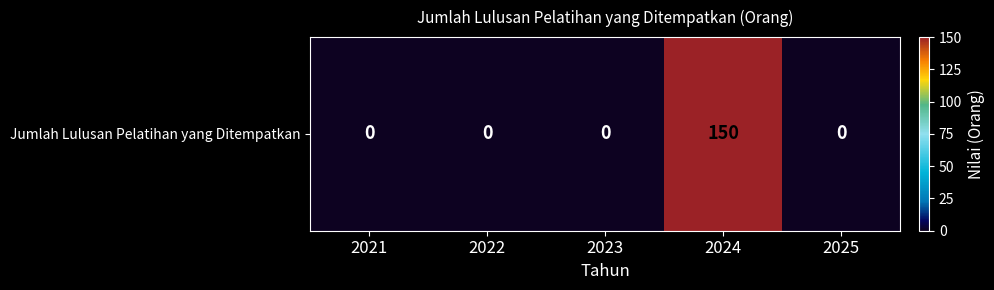

Rank the categories by value from highest to lowest.

2024, 2021, 2022, 2023, 2025